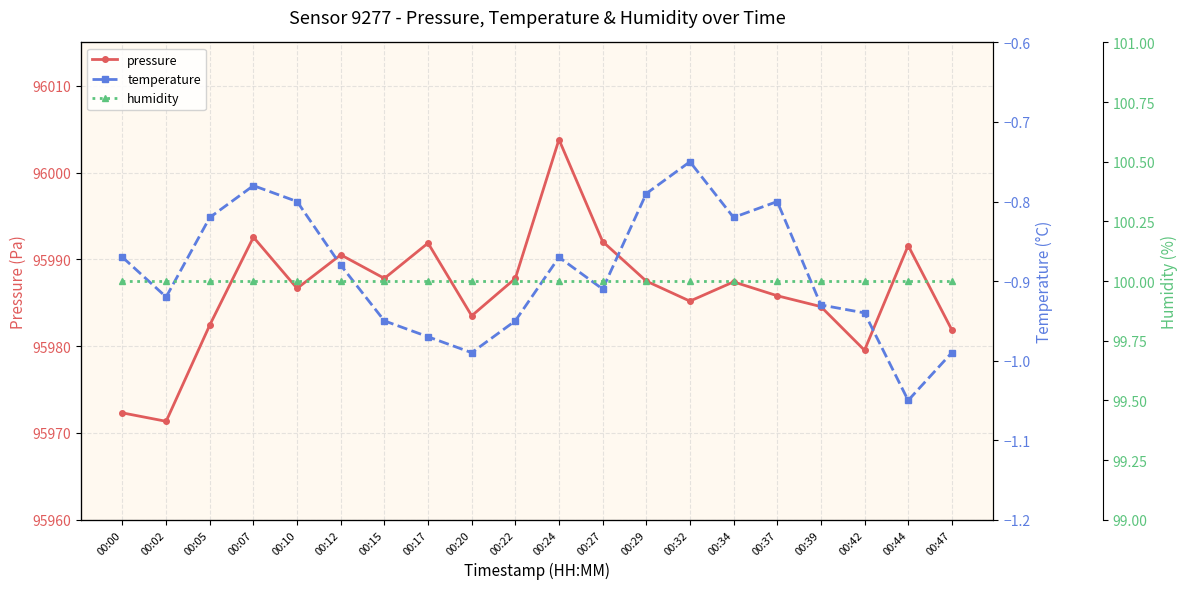

Reading left to right, extract all data points from this chart.

pressure: 00:00=95972.3	00:02=95971.3	00:05=95982.4	00:07=95992.6	00:10=95986.7	00:12=95990.5	00:15=95987.8	00:17=95991.9	00:20=95983.5	00:22=95987.8	00:24=96003.8	00:27=95992.1	00:29=95987.5	00:32=95985.2	00:34=95987.4	00:37=95985.8	00:39=95984.6	00:42=95979.5	00:44=95991.6	00:47=95981.9
temperature: 00:00=-0.9	00:02=-0.9	00:05=-0.8	00:07=-0.8	00:10=-0.8	00:12=-0.9	00:15=-0.9	00:17=-1.0	00:20=-1.0	00:22=-0.9	00:24=-0.9	00:27=-0.9	00:29=-0.8	00:32=-0.8	00:34=-0.8	00:37=-0.8	00:39=-0.9	00:42=-0.9	00:44=-1.1	00:47=-1.0
humidity: 00:00=100.0	00:02=100.0	00:05=100.0	00:07=100.0	00:10=100.0	00:12=100.0	00:15=100.0	00:17=100.0	00:20=100.0	00:22=100.0	00:24=100.0	00:27=100.0	00:29=100.0	00:32=100.0	00:34=100.0	00:37=100.0	00:39=100.0	00:42=100.0	00:44=100.0	00:47=100.0